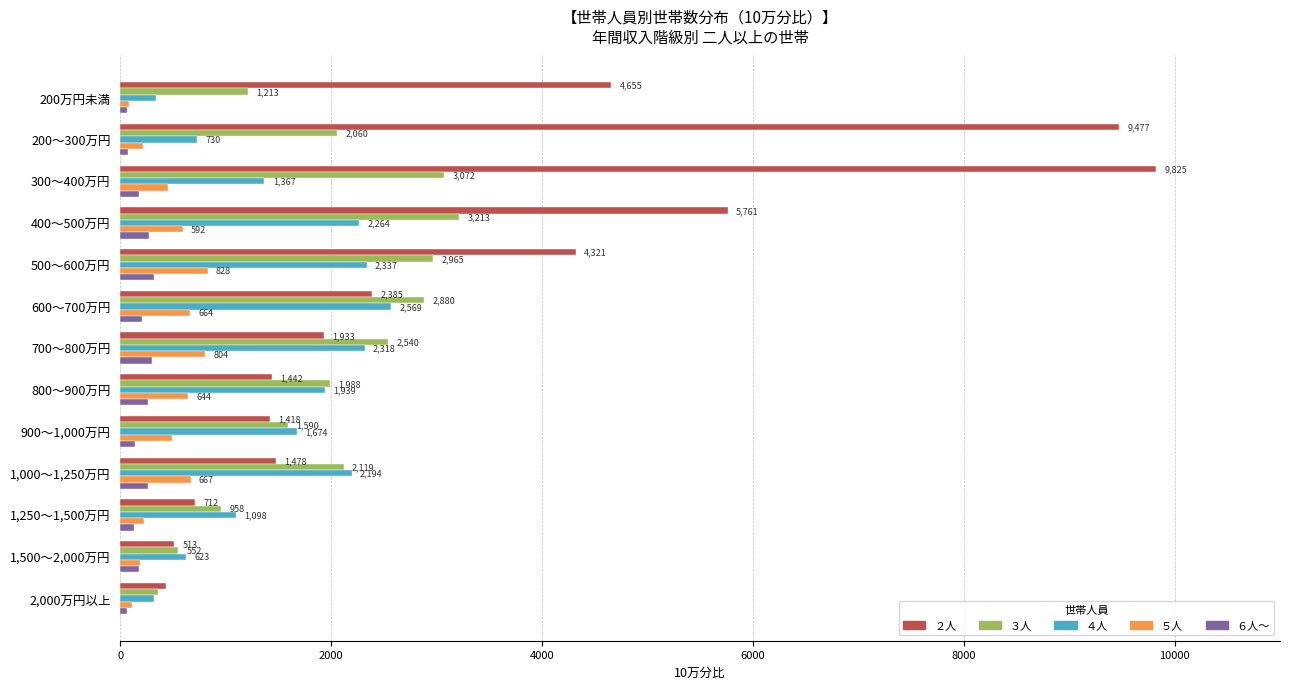

What is the sum of all ５人 values?

5964